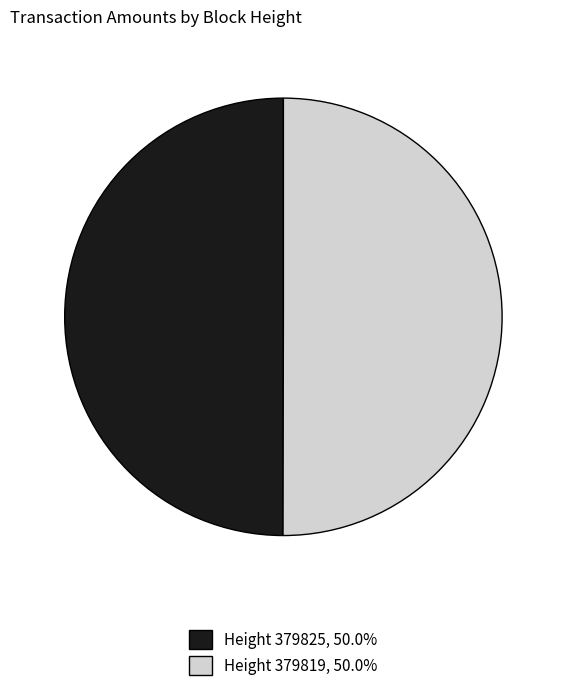

Which slice is the smallest?

379825